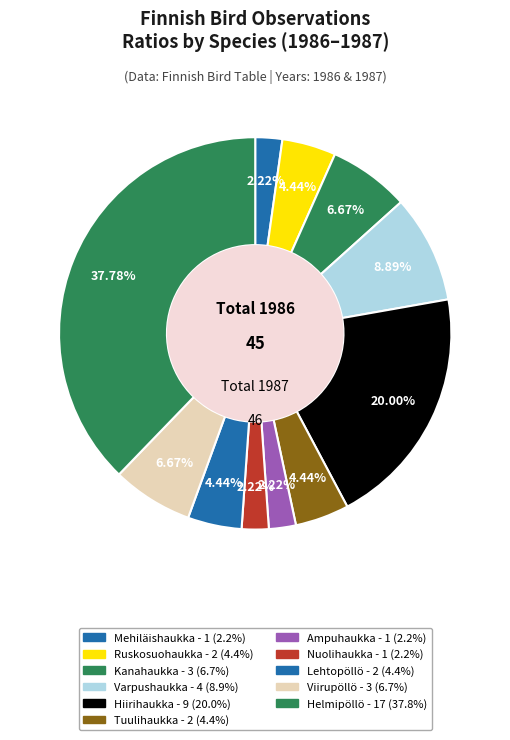

To the nearest percent, what is the difference between the Mehiläishaukka and Kanahaukka slice percentages?

4%